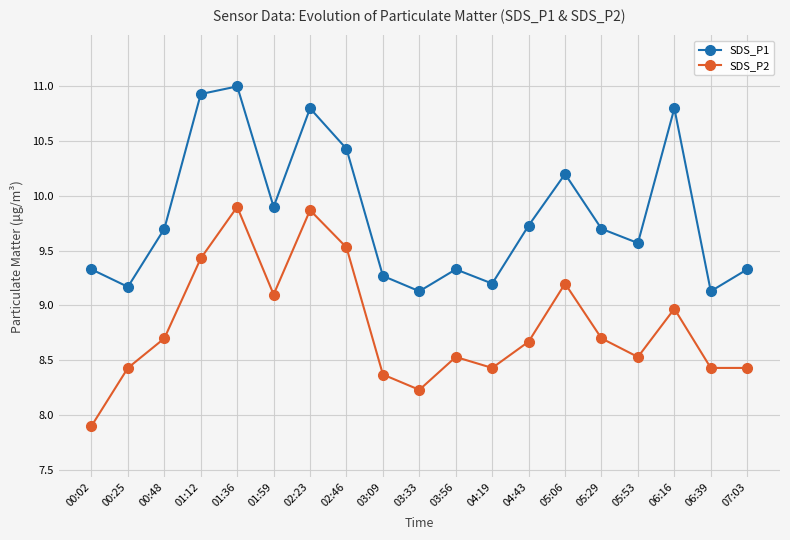

What is the value of the SDS_P2 point at the 3rd from the left?

8.7